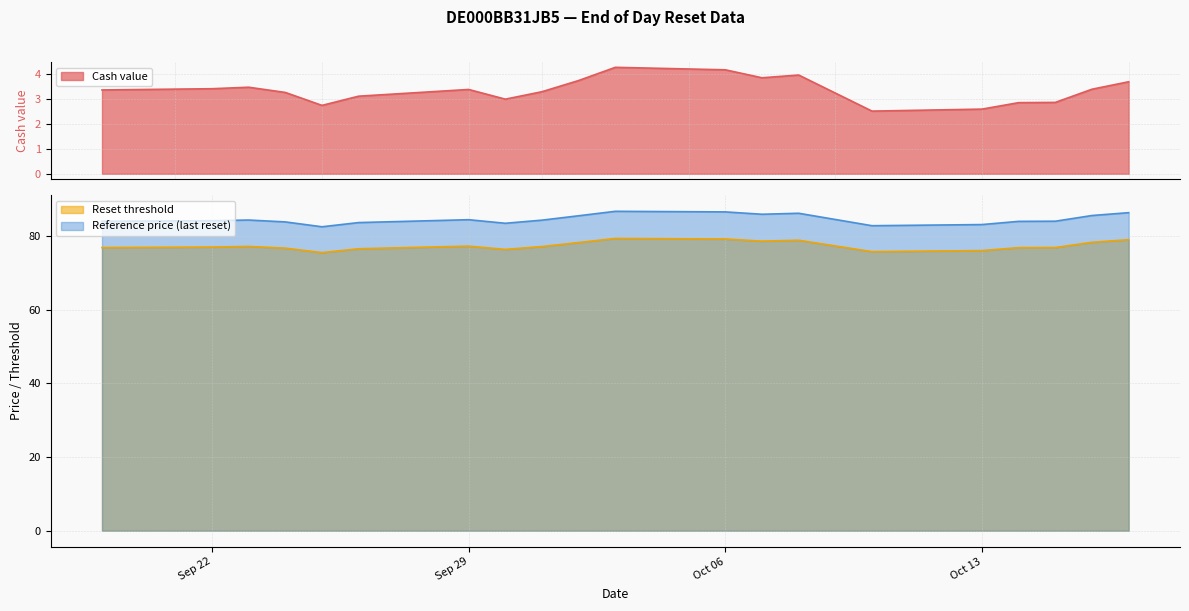

Which has a higher value, 2025-10-06 or 2025-10-16?

2025-10-06